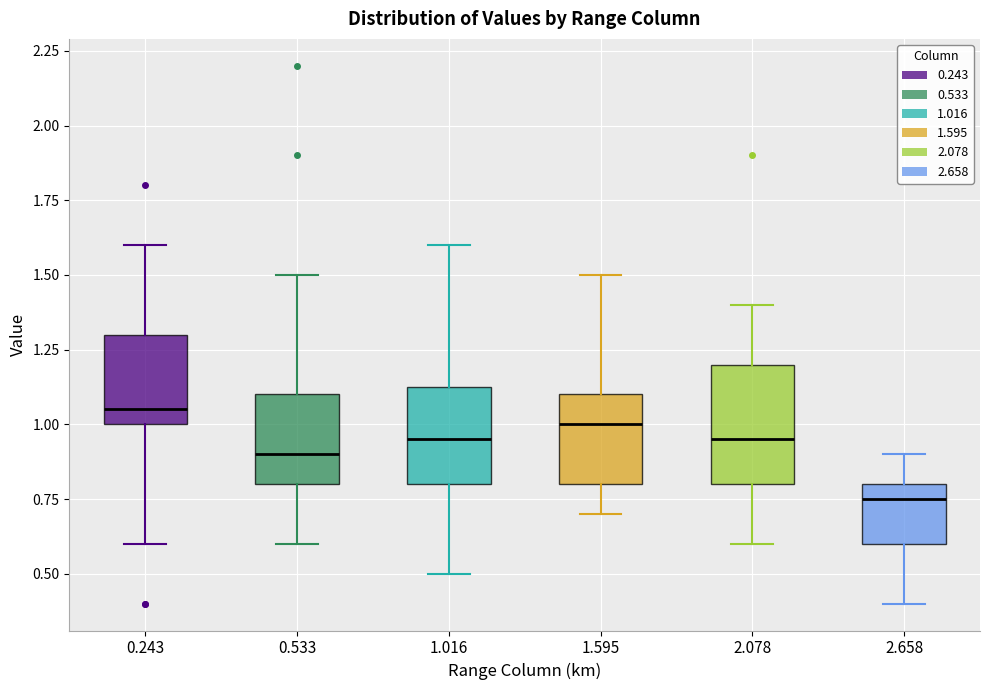

Reading left to right, transcribe this box plot: for each box, give where its median line is, the range the box spans, and where its two whiskers end, as read against the y-axis. The values are not printed on the chart, so give them approximately, as read against the axis.

0.243: median 1.05, box 1.00 to 1.30, whiskers 0.60 to 1.60
0.533: median 0.90, box 0.80 to 1.10, whiskers 0.60 to 1.50
1.016: median 0.95, box 0.80 to 1.15, whiskers 0.50 to 1.60
1.595: median 1.00, box 0.80 to 1.10, whiskers 0.70 to 1.50
2.078: median 0.95, box 0.80 to 1.20, whiskers 0.60 to 1.40
2.658: median 0.75, box 0.60 to 0.80, whiskers 0.40 to 0.90